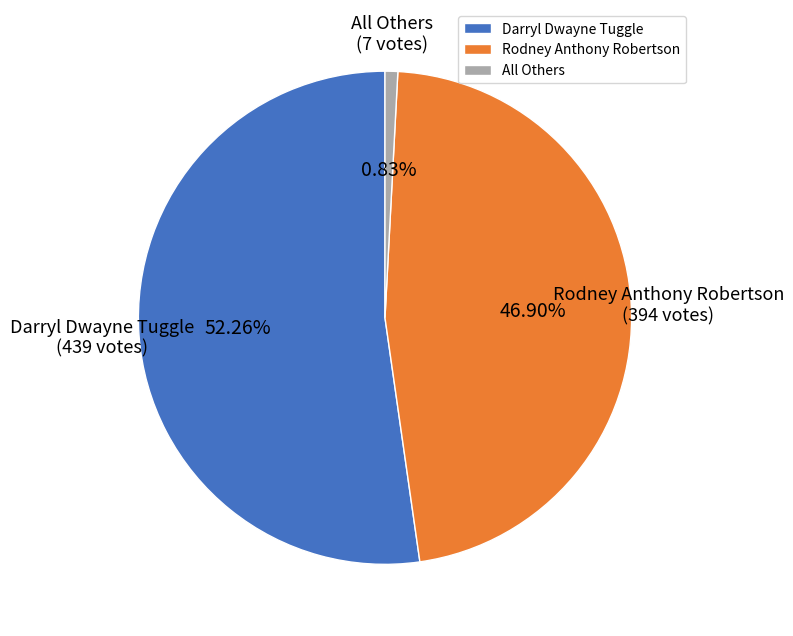

What is the largest slice in the pie chart?

Darryl Dwayne Tuggle